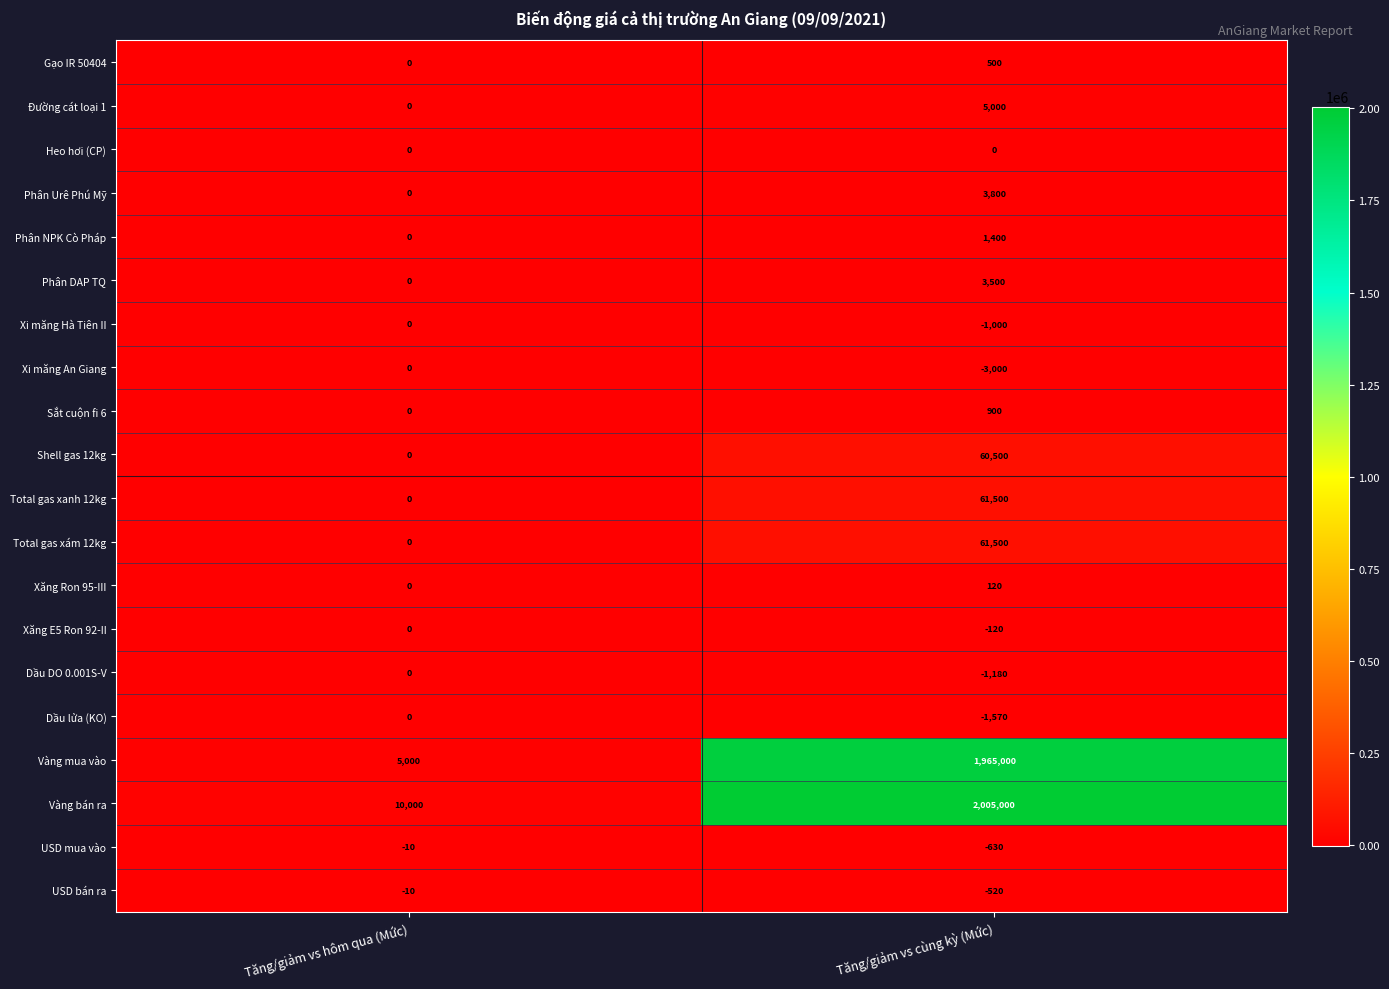

What value does the USD mua vào series have at Tăng/giảm vs hôm qua (Mức), to the nearest 10?

-10